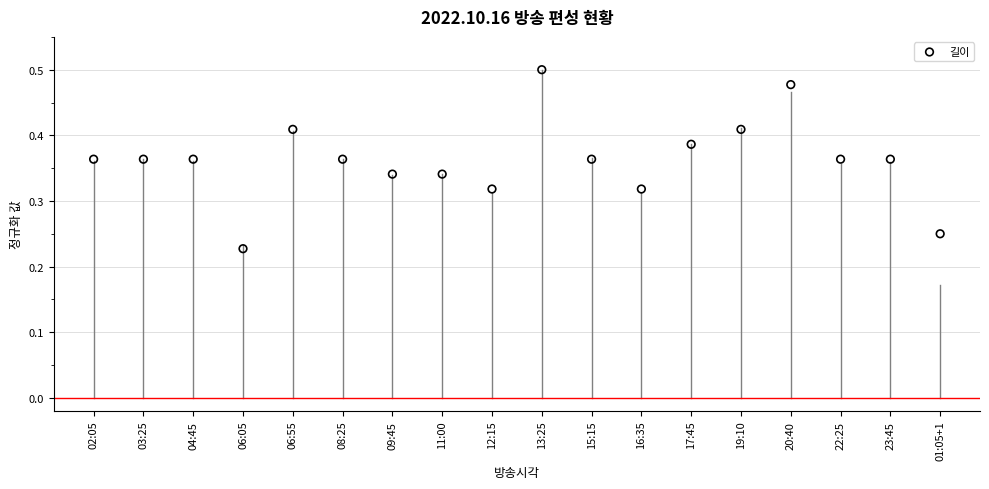

Count the number of points in this scatter plot.

18